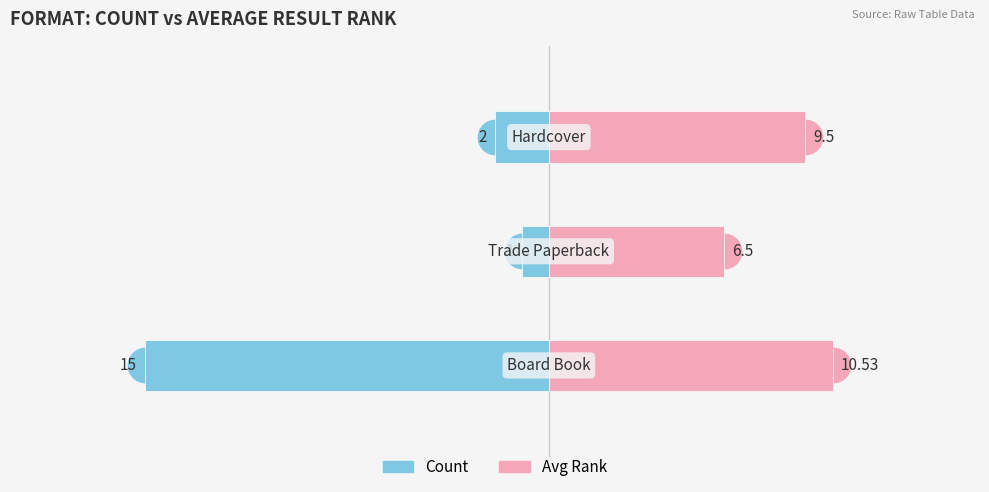

Rank the series by their average value, from highest to lowest.

Avg Rank, Count